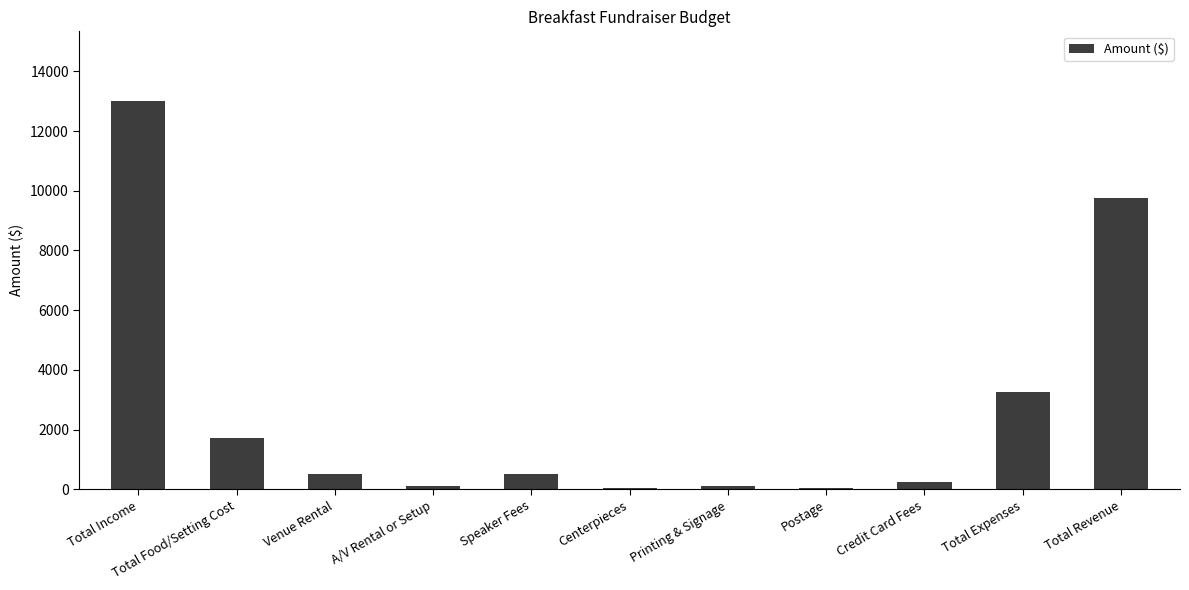

Which has a higher value, Printing & Signage or Venue Rental?

Venue Rental